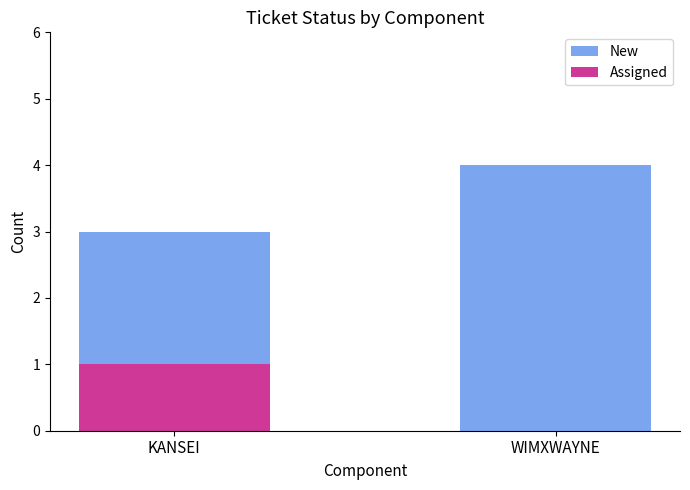

The value of Assigned at WIMXWAYNE is 1. True or false?

False